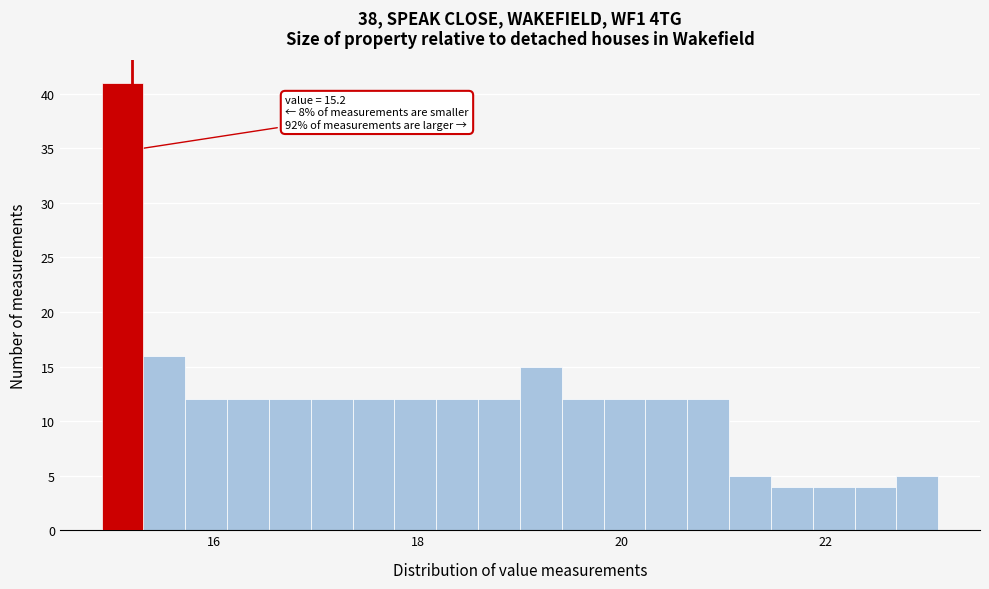

Read against the x-axis, roughly where is the centre of the tallest bar?

15.2